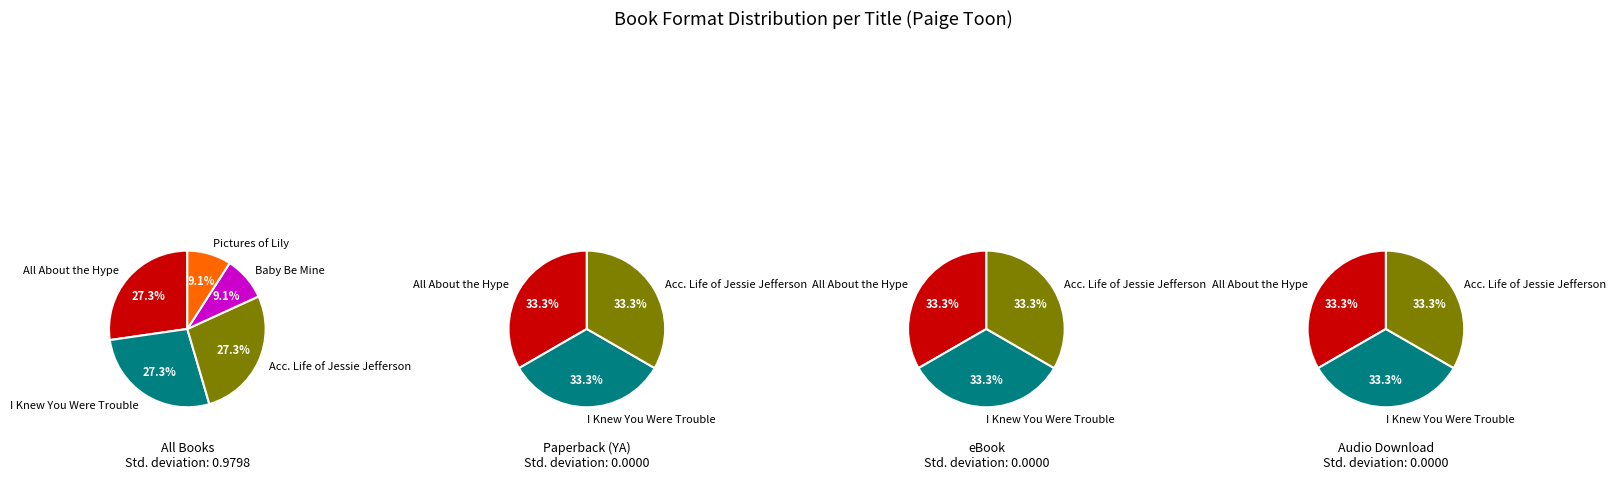

To the nearest percent, what is the difference between the largest and smallest slice percentages?

18%